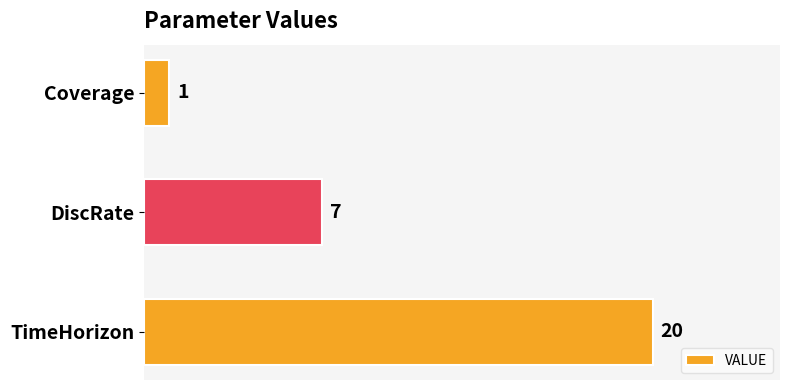

Read the value at DiscRate, to the nearest 10.

10